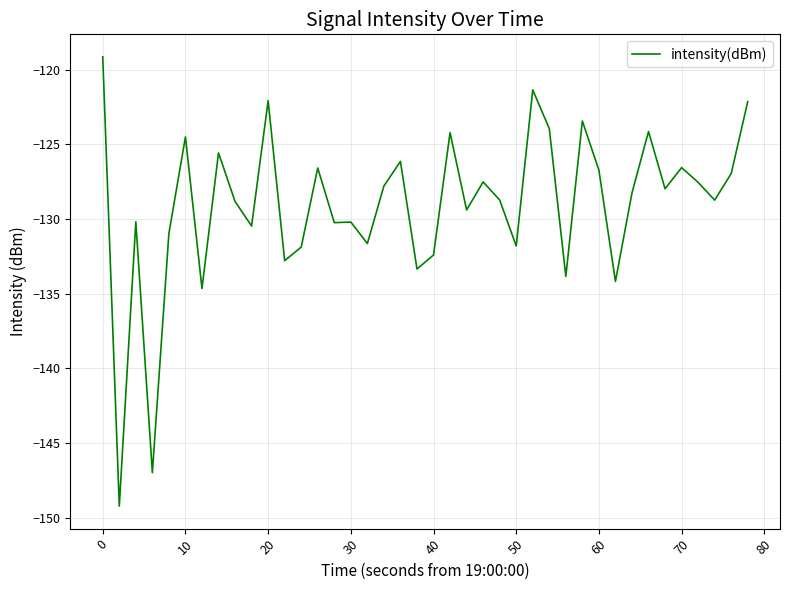

What is the minimum value shown in the chart?

-149.2